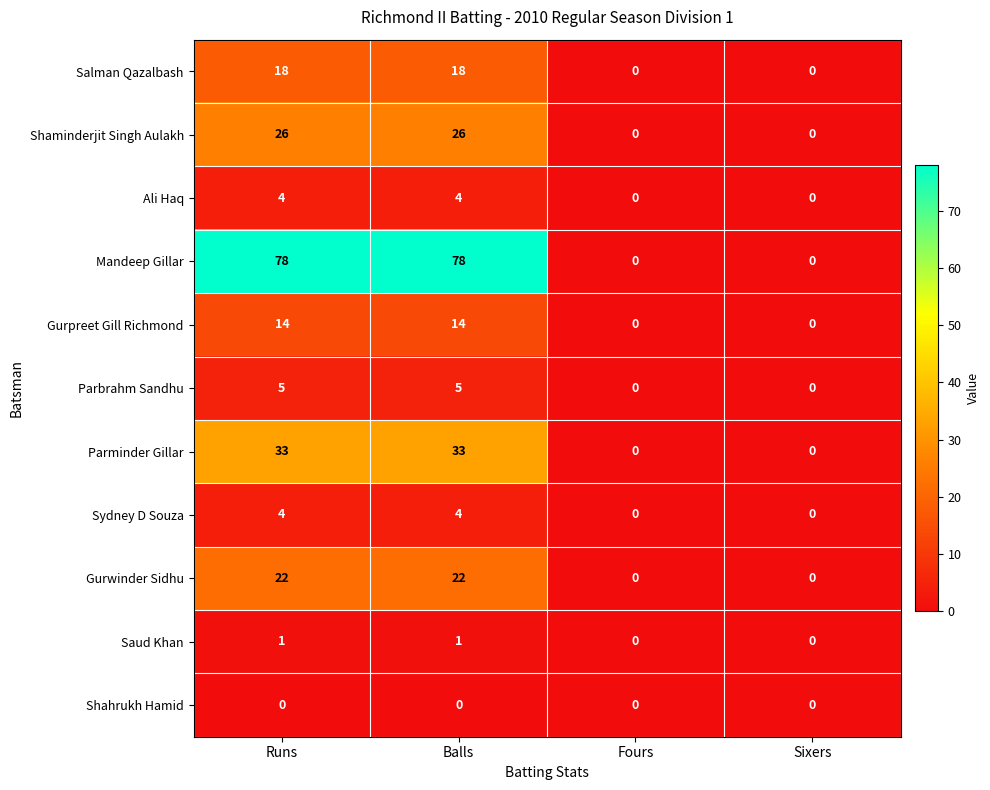

Is it true that Gurpreet Gill Richmond equals 14 at Runs?

True